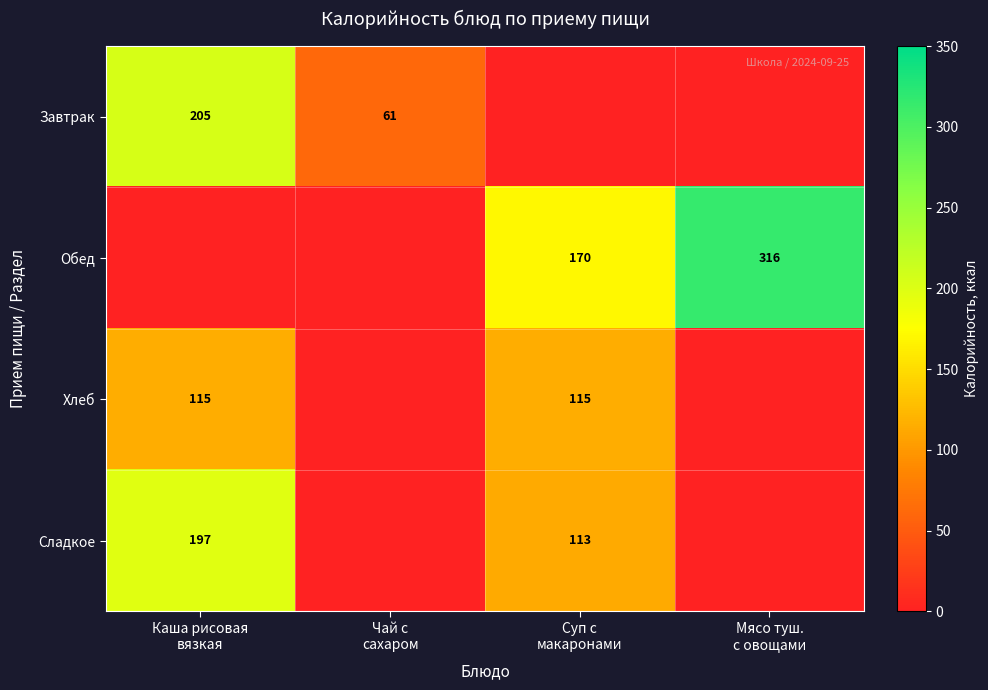

Rank the series by their maximum value, from lowest to highest.

Хлеб, Сладкое, Завтрак, Обед